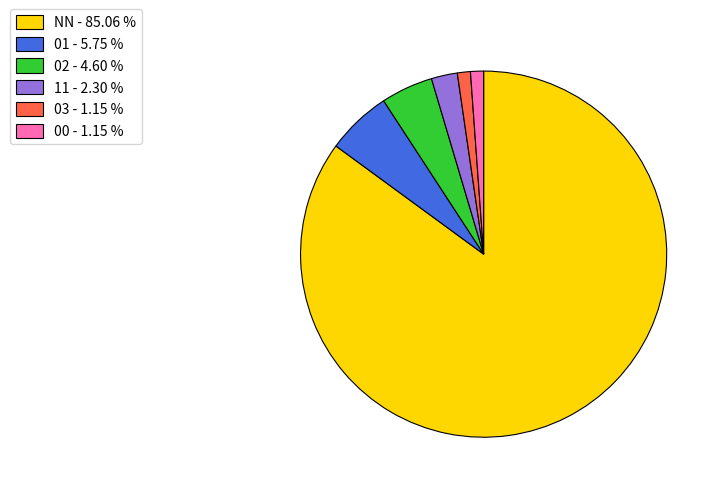

What is the ratio of the value at NN - 85.06 % to the value at 01 - 5.75 %?

14.8